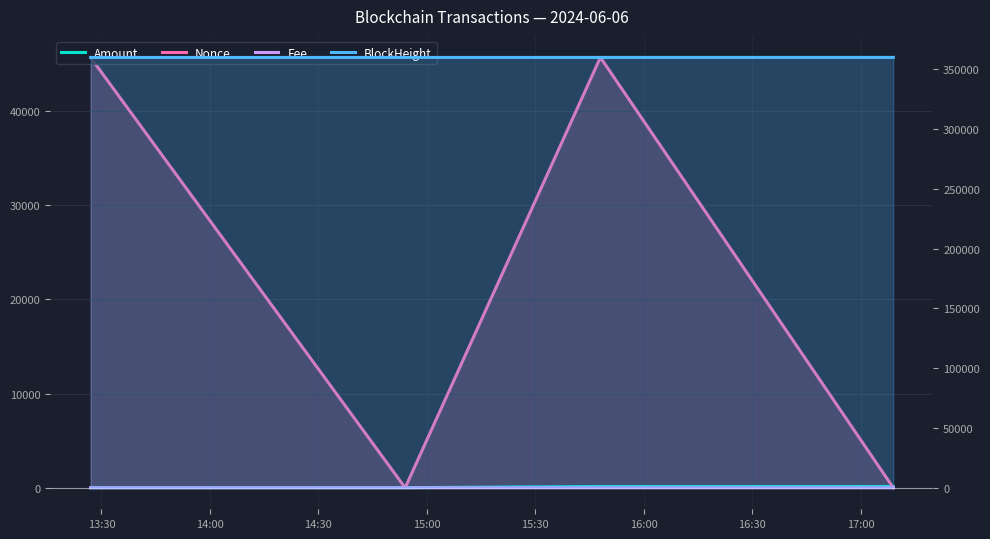

The BlockHeight series shows 227139.8 at 13:30. True or false?

False